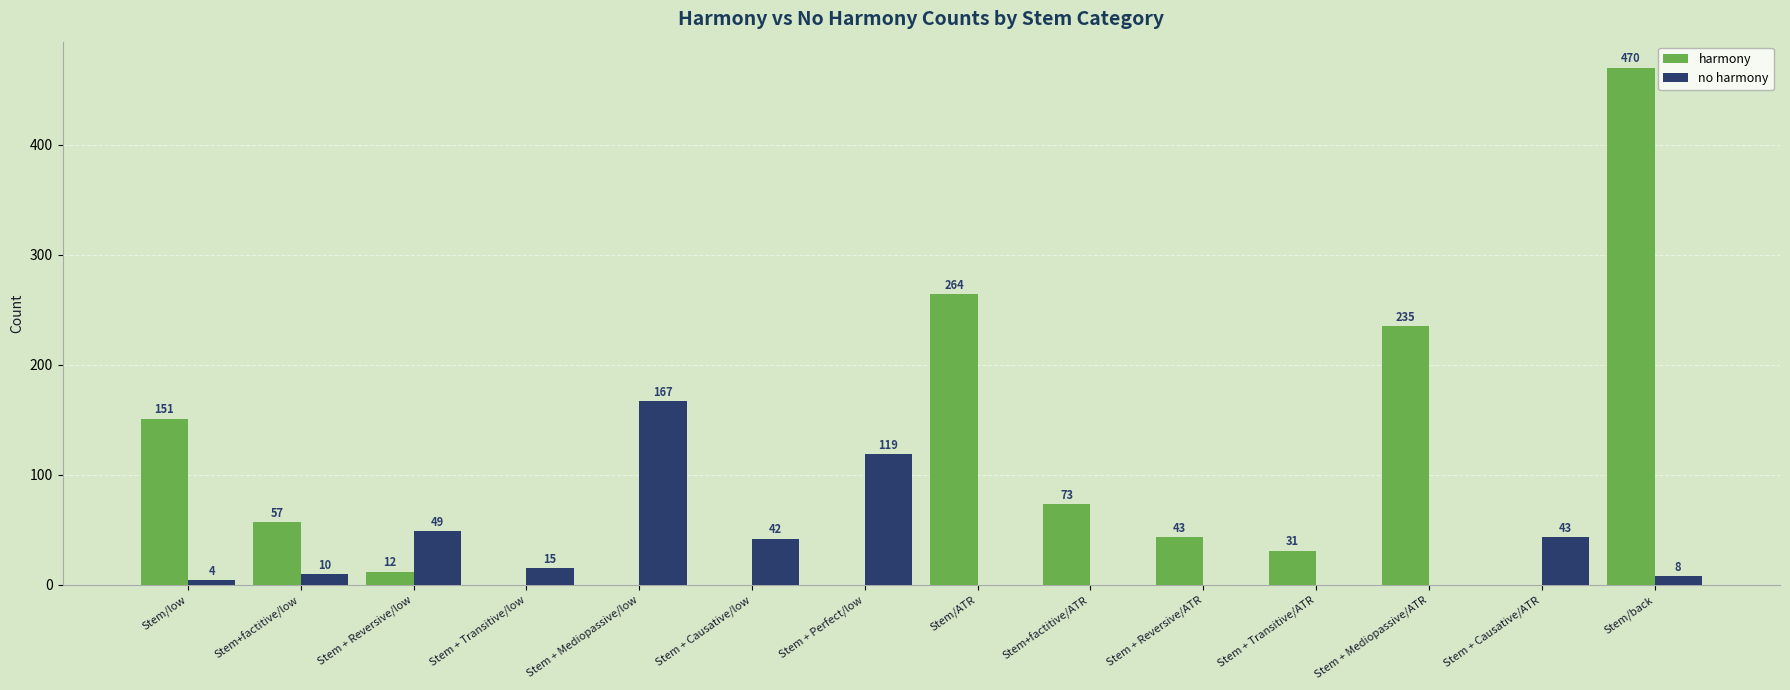

At which label does harmony first exceed 43?

Stem/low